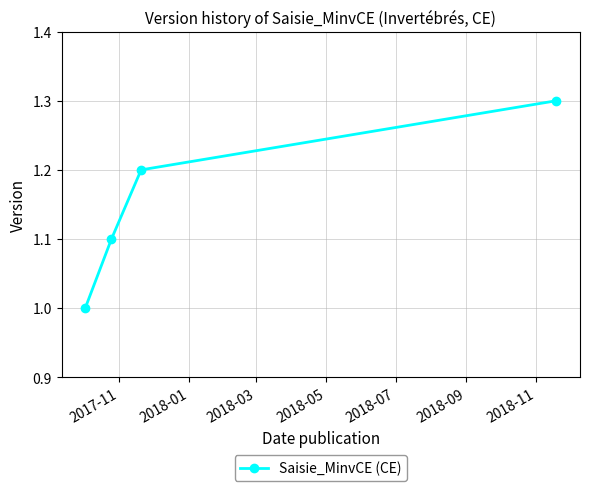

True or false: there are more than 1 points higher than both neighbors.

False